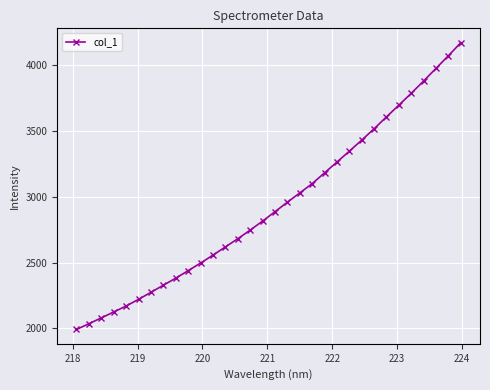

What is the smallest value displayed?

1992.3